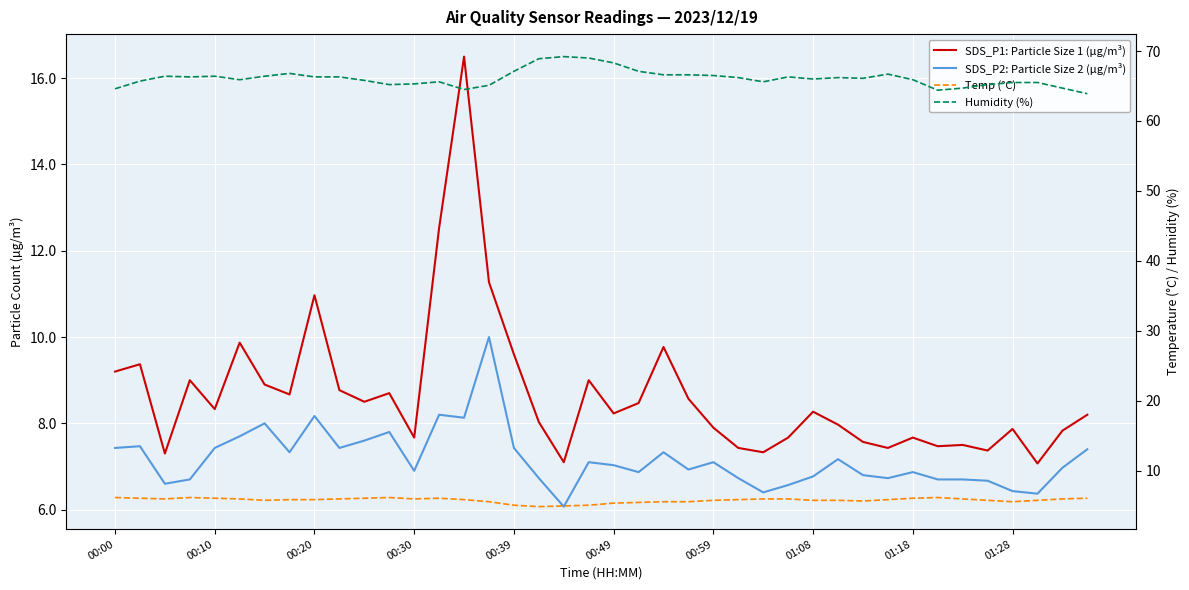

The Humidity (%) series shows 64.5 at 14. True or false?

True